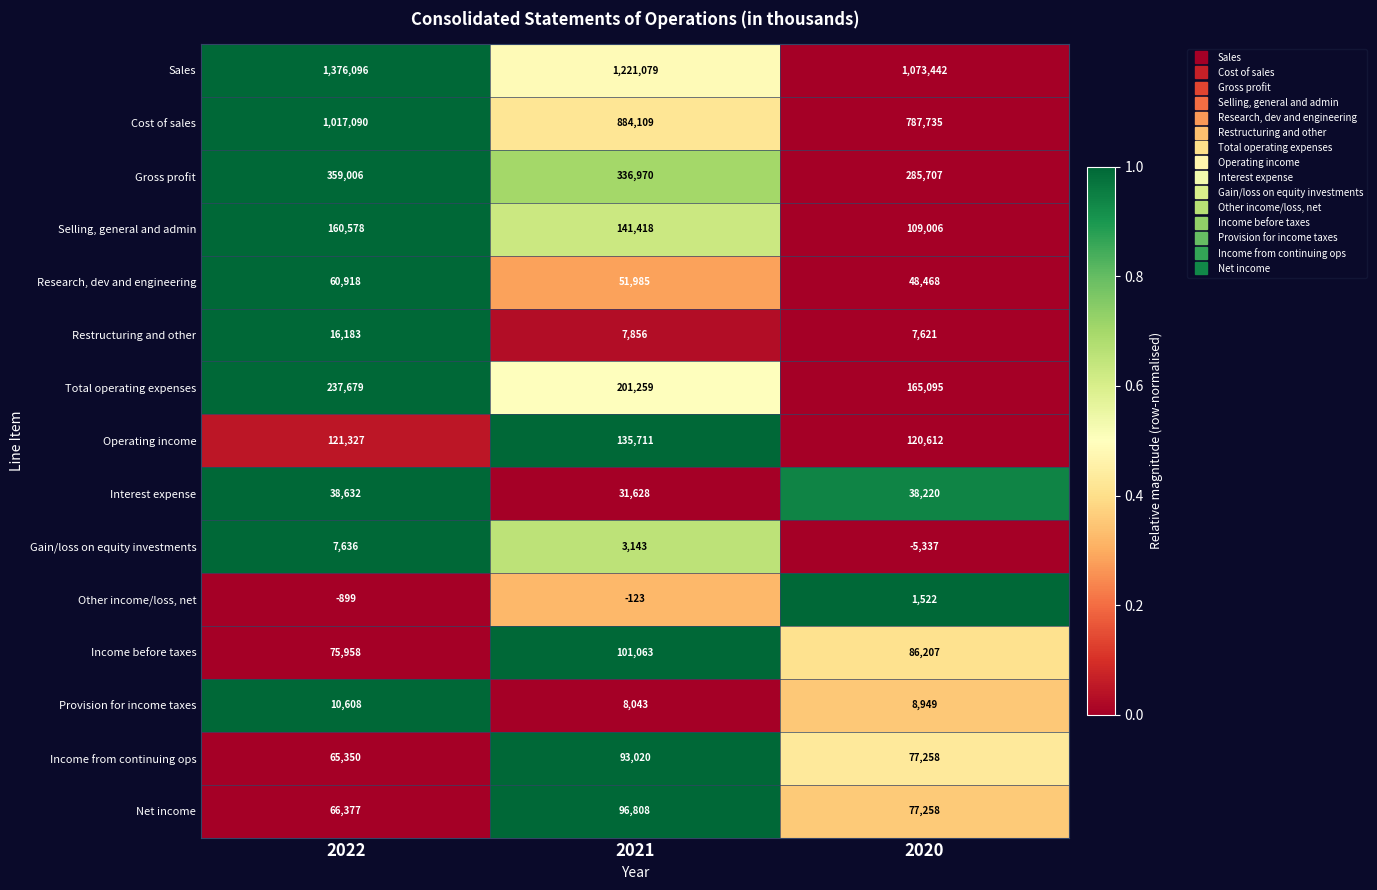

How many series are shown in this chart?

15